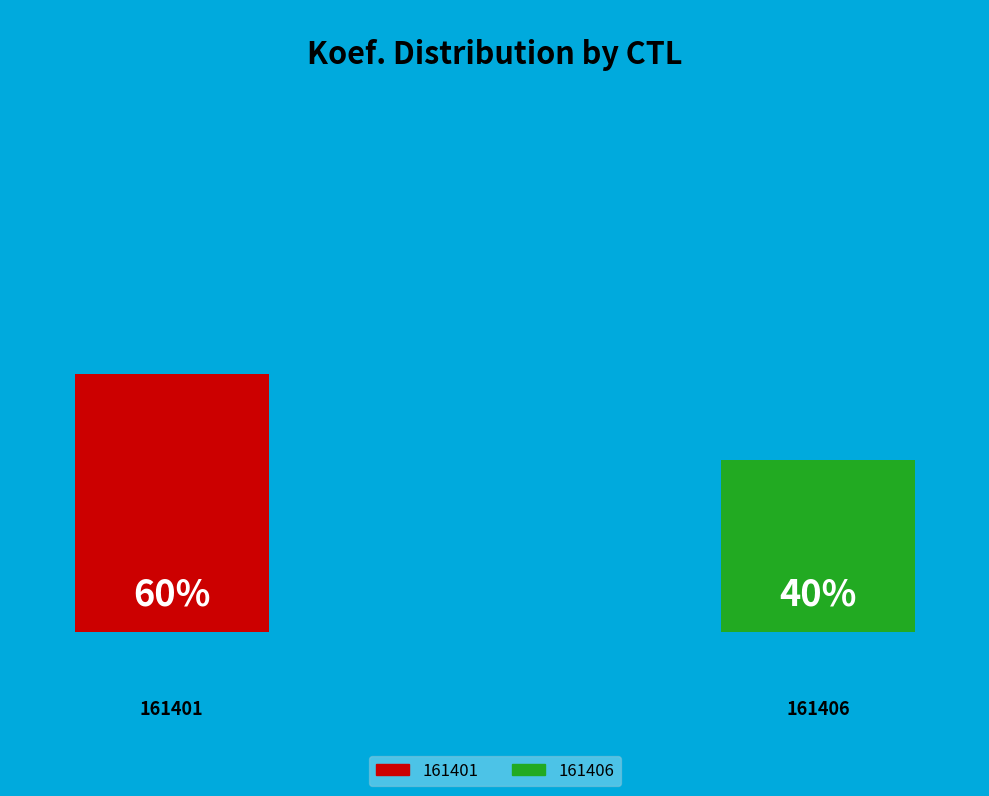

What is the total percentage of 161401 and 161406?

100.0%